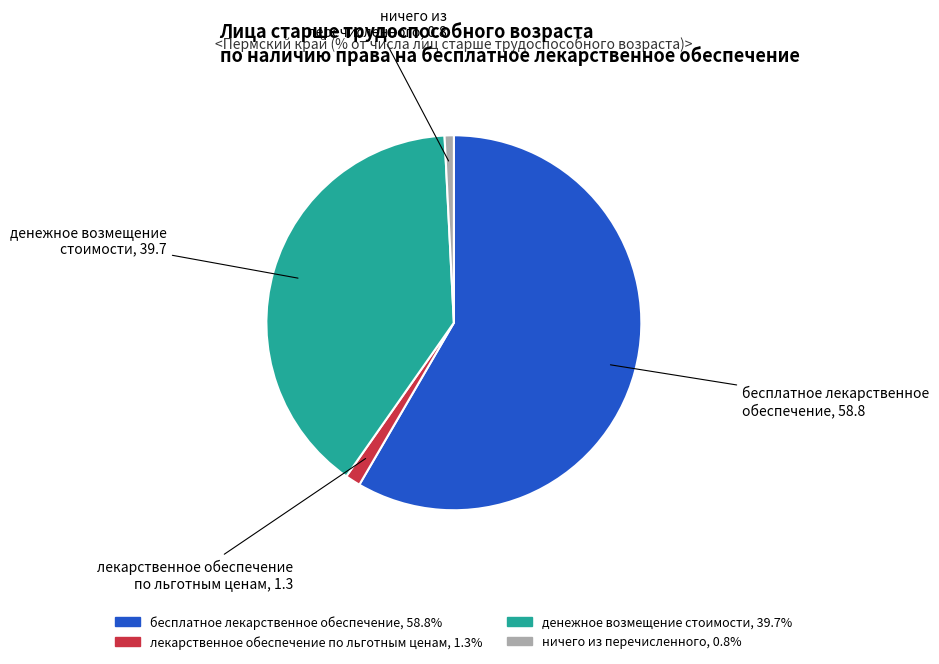

Is there a majority slice in this chart?

Yes